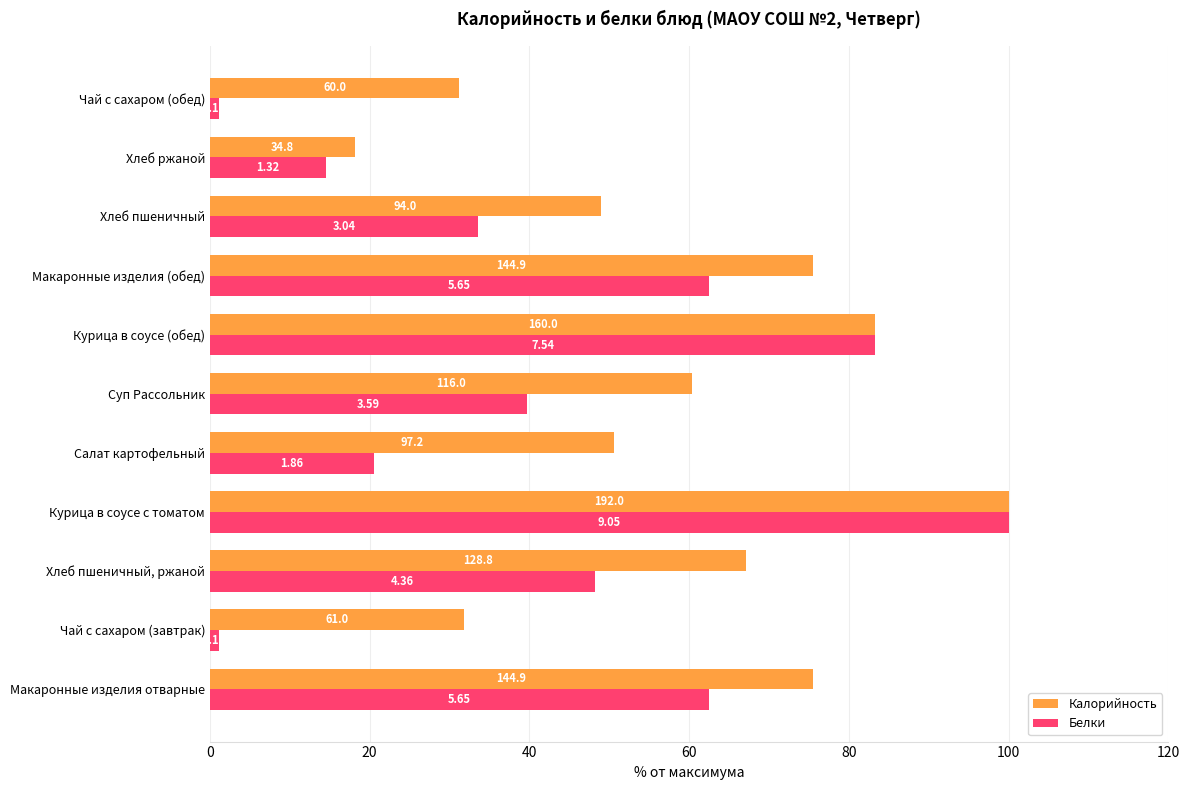

Which series has the largest total across all categories?

Калорийность